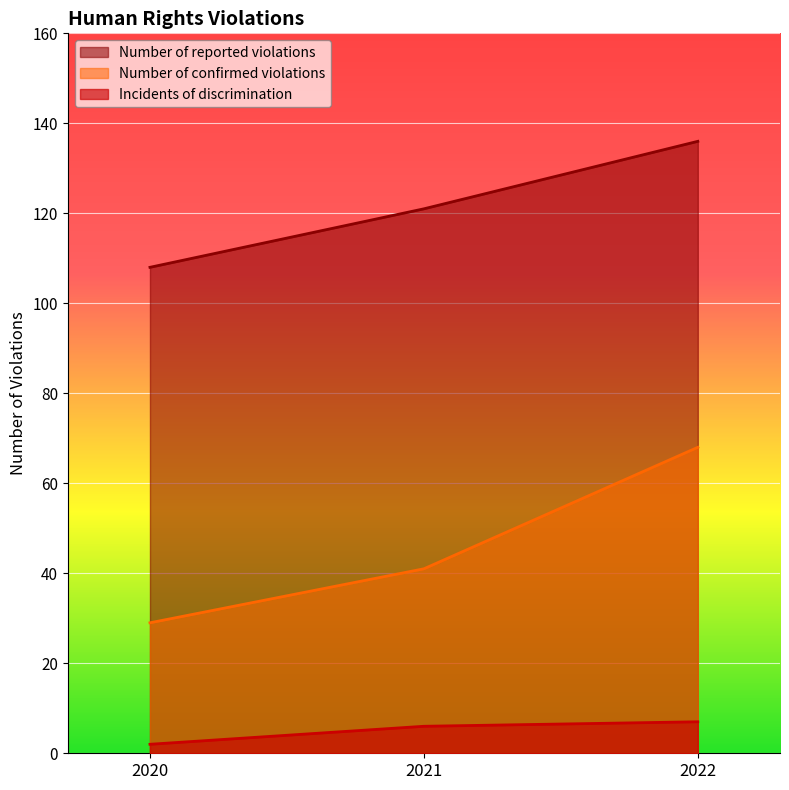

What is the minimum value shown in the chart?

2